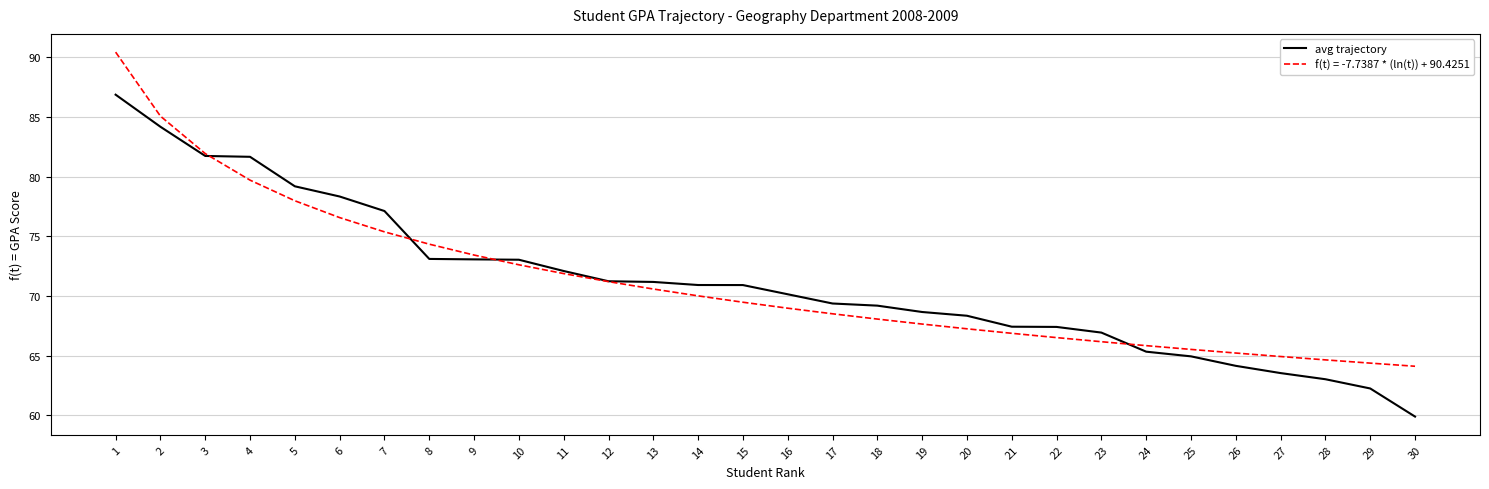

Is the value of avg trajectory at 30 greater than the value of f(t) = -7.7387 * (ln(t)) + 90.4251 at 7?

No